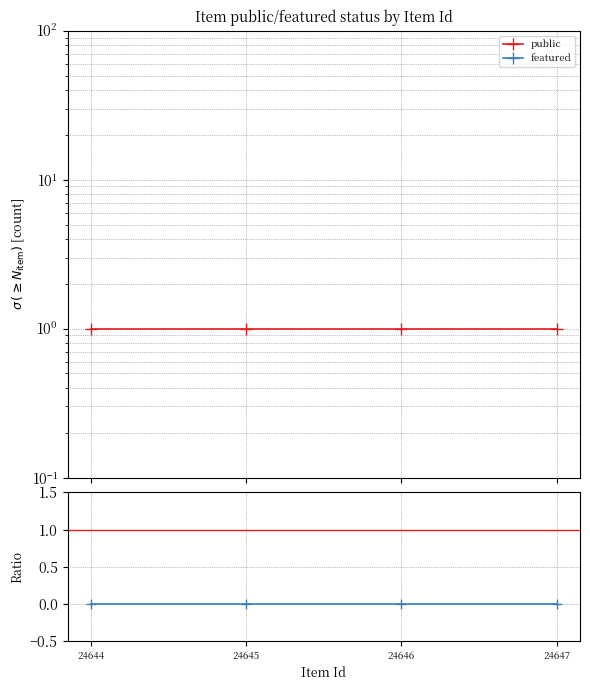

True or false: featured has more than 1 interior local peaks.

False